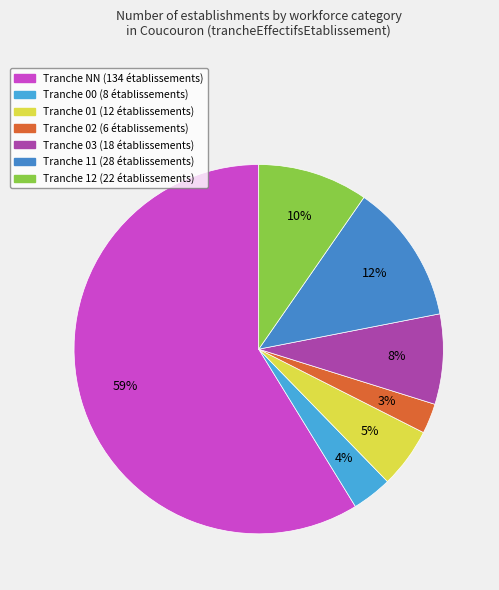

Is there any slice that represents more than half of the pie?

Yes